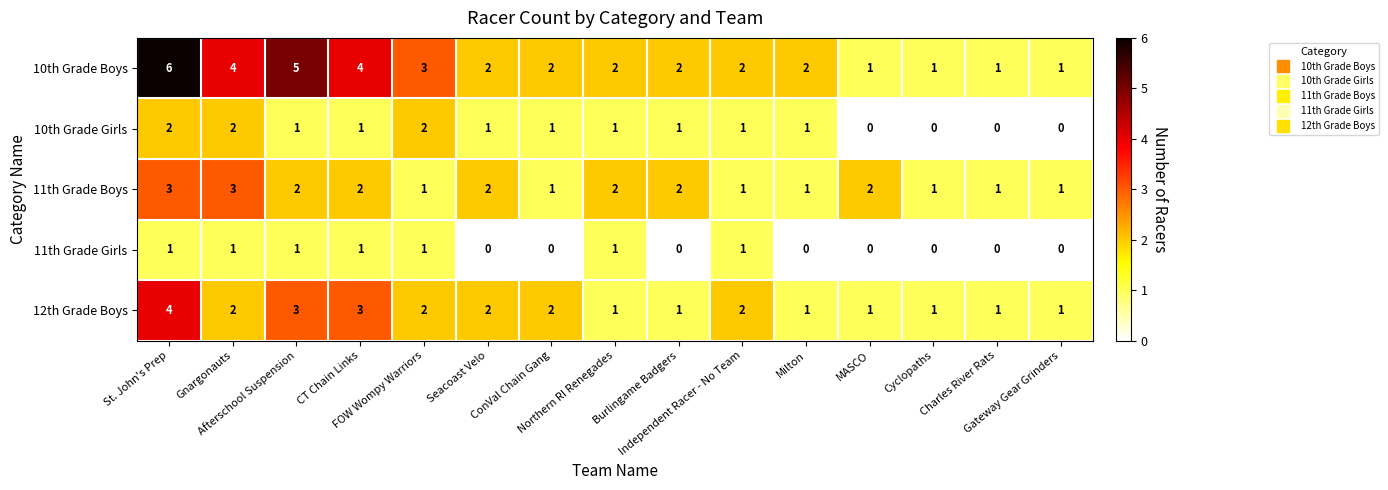

What is the greatest value displayed?

6